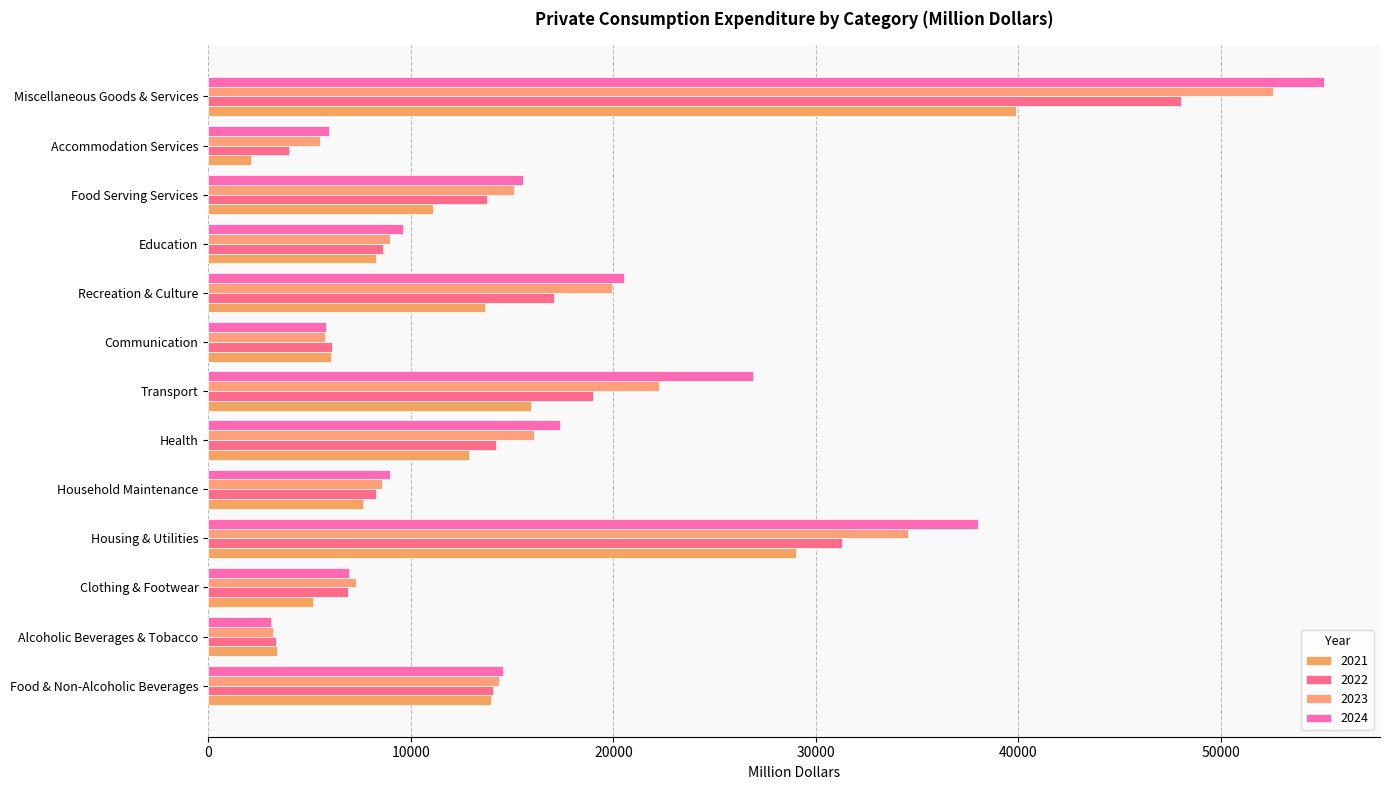

Reading left to right, list all the values displayed in this chart.

2021: Food & Non-Alcoholic Beverages=13953.0	Alcoholic Beverages & Tobacco=3372.7	Clothing & Footwear=5176.4	Housing & Utilities=29031.0	Household Maintenance=7623.4	Health=12854.6	Transport=15917.9	Communication=6084.2	Recreation & Culture=13639.8	Education=8285.4	Food Serving Services=11119.4	Accommodation Services=2094.2	Miscellaneous Goods & Services=39898.0
2022: Food & Non-Alcoholic Beverages=14082.7	Alcoholic Beverages & Tobacco=3344.3	Clothing & Footwear=6913.5	Housing & Utilities=31287.8	Household Maintenance=8276.3	Health=14215.7	Transport=18976.4	Communication=6129.8	Recreation & Culture=17078.0	Education=8630.2	Food Serving Services=13750.8	Accommodation Services=3994.3	Miscellaneous Goods & Services=48042.3
2023: Food & Non-Alcoholic Beverages=14353.0	Alcoholic Beverages & Tobacco=3214.5	Clothing & Footwear=7294.2	Housing & Utilities=34542.0	Household Maintenance=8574.6	Health=16075.1	Transport=22254.0	Communication=5749.8	Recreation & Culture=19944.5	Education=8996.8	Food Serving Services=15116.5	Accommodation Services=5523.9	Miscellaneous Goods & Services=52559.3
2024: Food & Non-Alcoholic Beverages=14567.3	Alcoholic Beverages & Tobacco=3114.0	Clothing & Footwear=6964.4	Housing & Utilities=38013.7	Household Maintenance=8992.0	Health=17349.2	Transport=26883.2	Communication=5828.3	Recreation & Culture=20518.6	Education=9618.7	Food Serving Services=15520.2	Accommodation Services=5967.1	Miscellaneous Goods & Services=55093.3